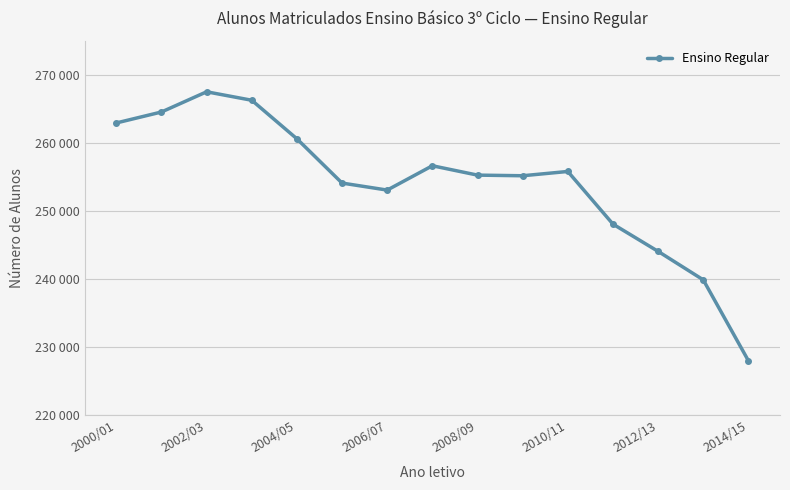

Where does the data first go above 255270?

2000/01